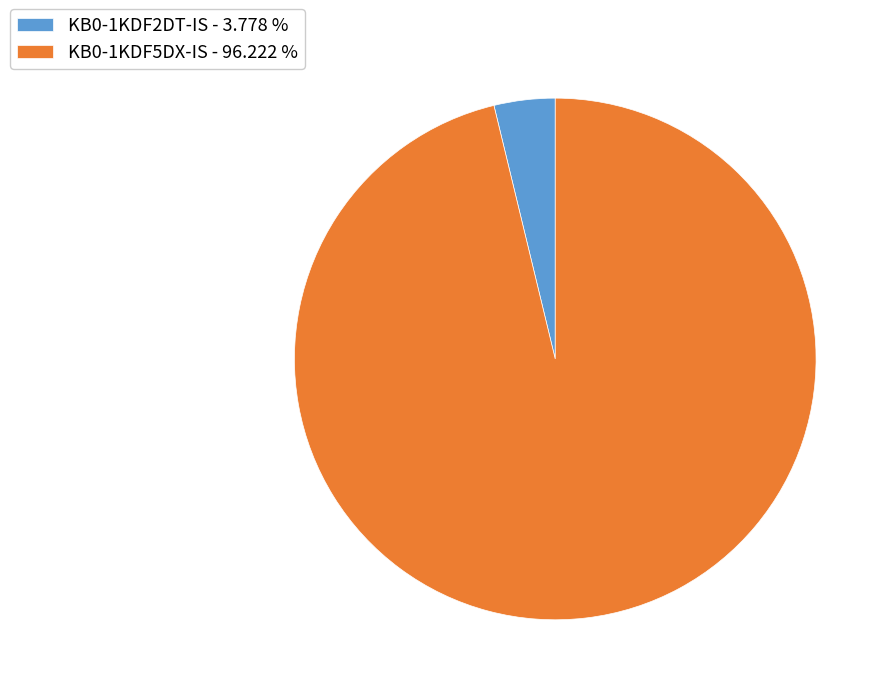

Which category accounts for the majority?

KB0-1KDF5DX-IS